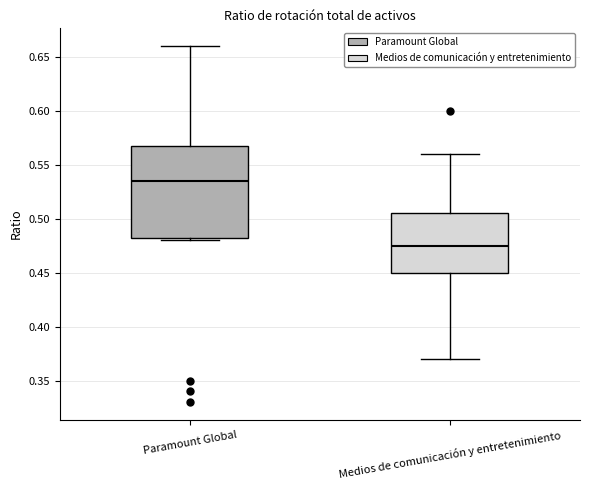

Which box has the highest median line?

Paramount Global